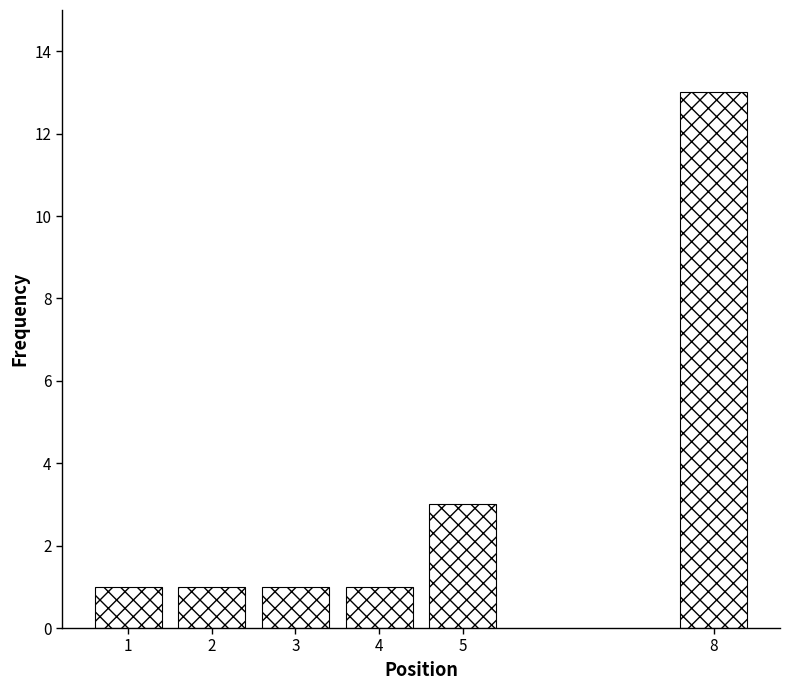

Reading left to right, extract all data points from this chart.

1=1	2=1	3=1	4=1	5=3	8=13